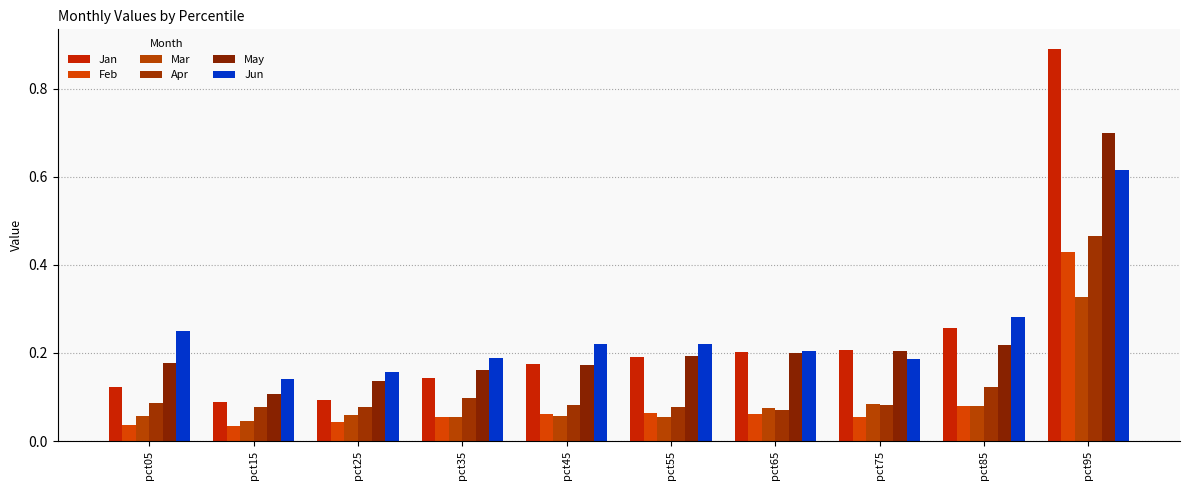

Count the Jan values in the range 0 to 1.

10